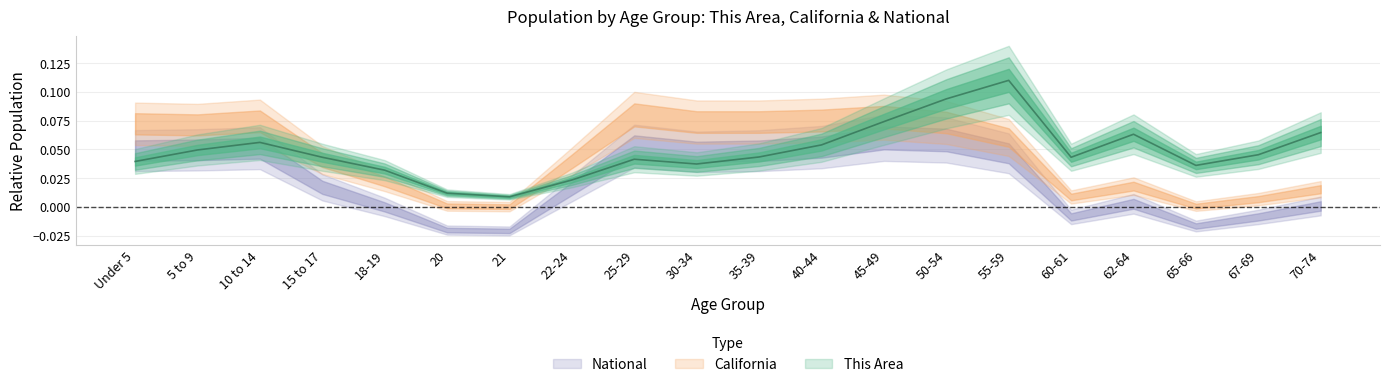

Is the value of National at 20 greater than the value of California at 25-29?

No